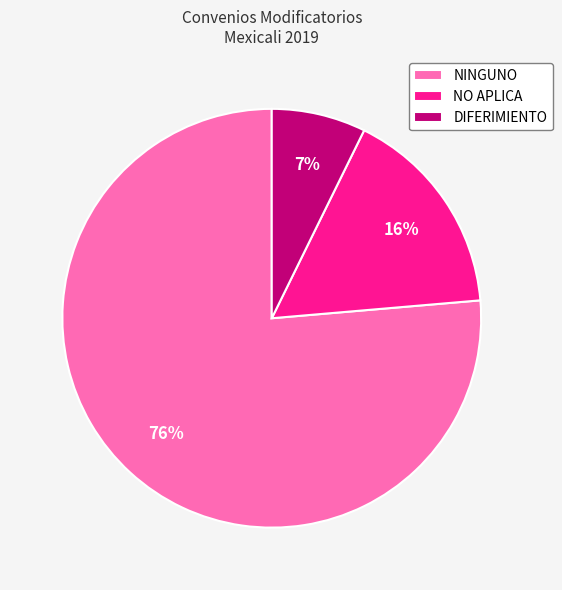

Which has a higher value, NINGUNO or NO APLICA?

NINGUNO